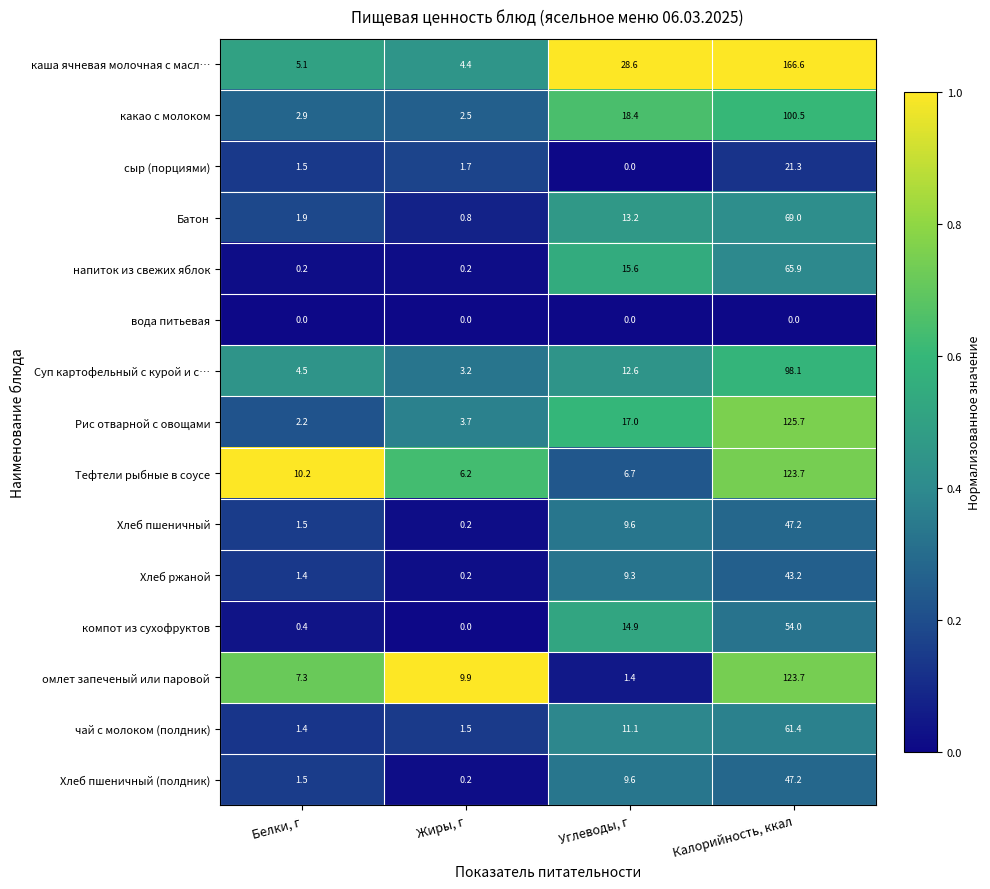

What is the maximum value shown in the chart?

166.6